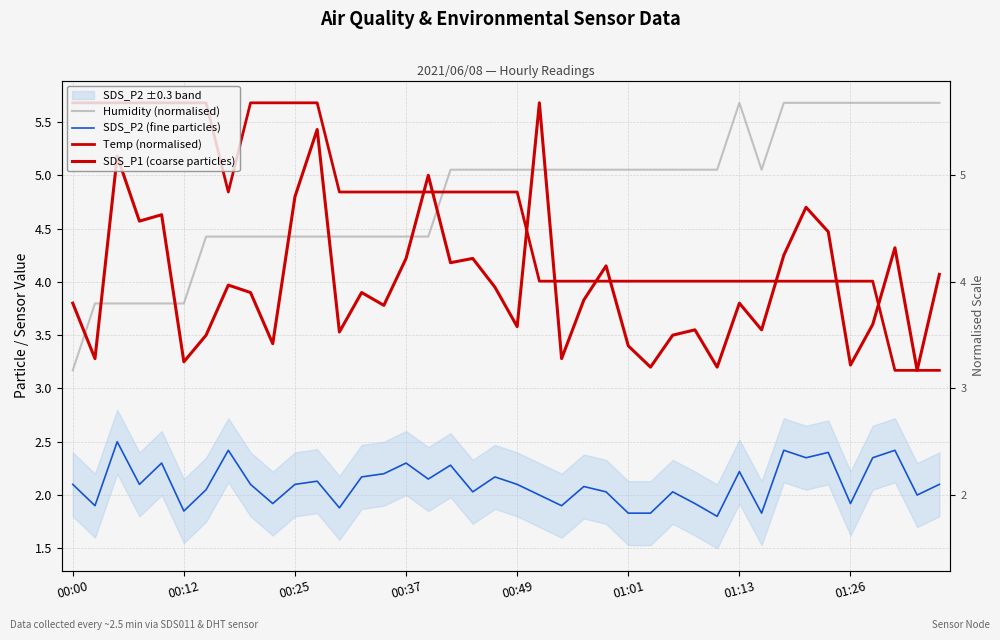

Rank the categories by Humidity (normalised) value from highest to lowest.

30, 32, 33, 34, 35, 36, 37, 38, 39, 17, 18, 19, 20, 21, 22, 23, 24, 25, 26, 27, 28, 29, 31, 01:13, 01:26, 8, 9, 10, 11, 12, 13, 14, 15, 16, 00:12, 00:25, 00:37, 00:49, 01:01, 00:00